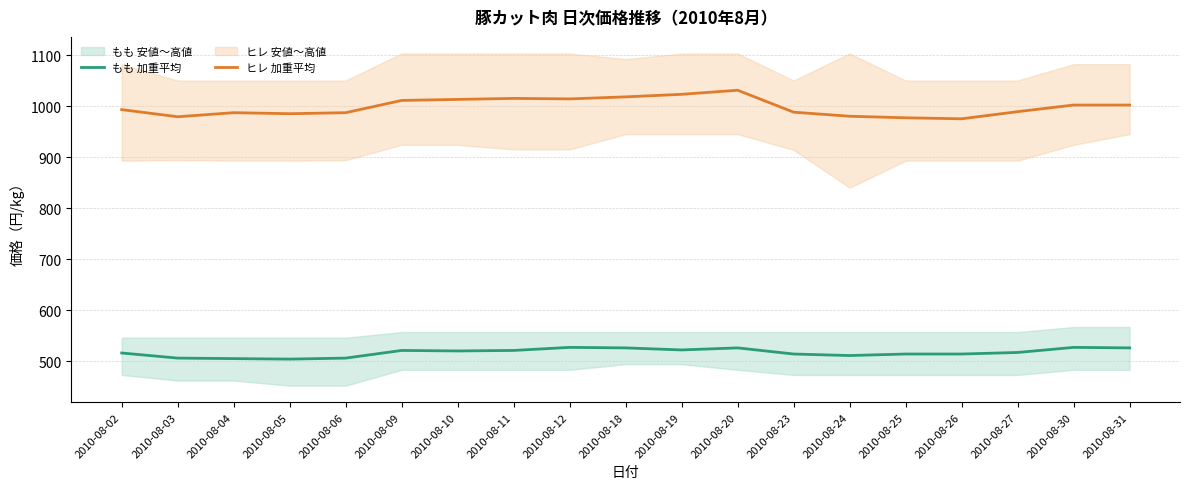

True or false: ヒレ 加重平均 has a value of 1002 at 2010-08-30.

True